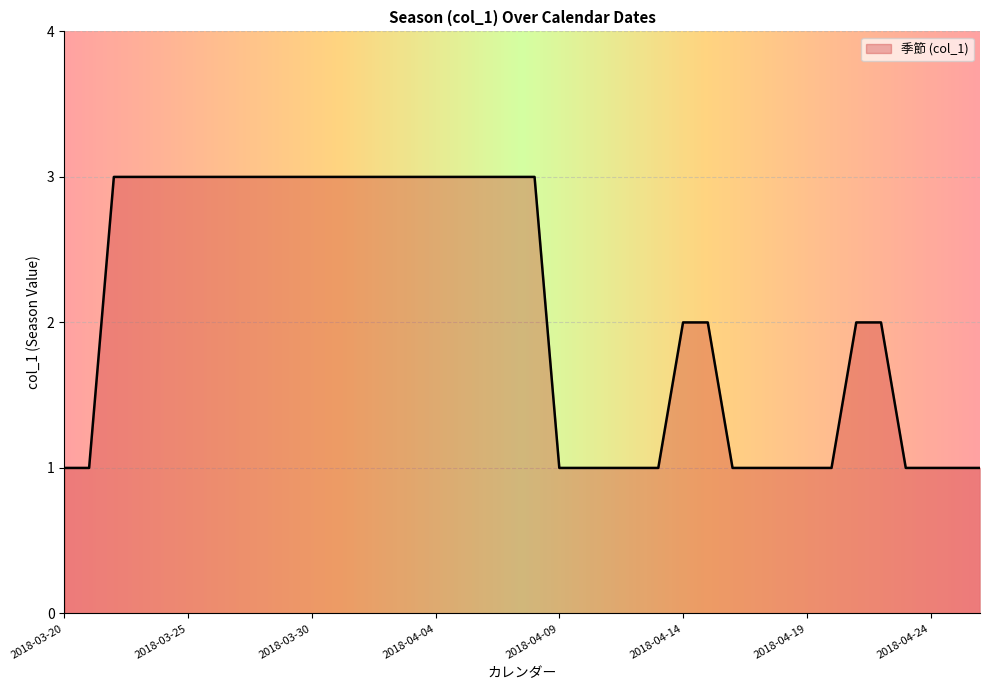

What is the greatest value displayed?

3